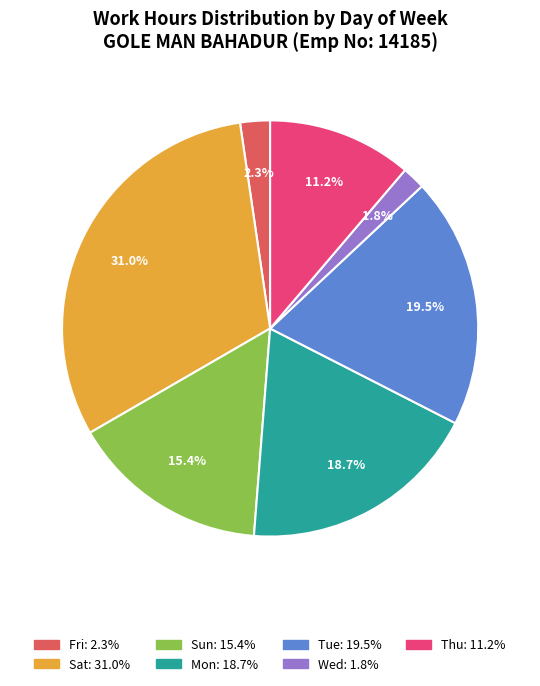

Is there any slice that represents more than half of the pie?

No